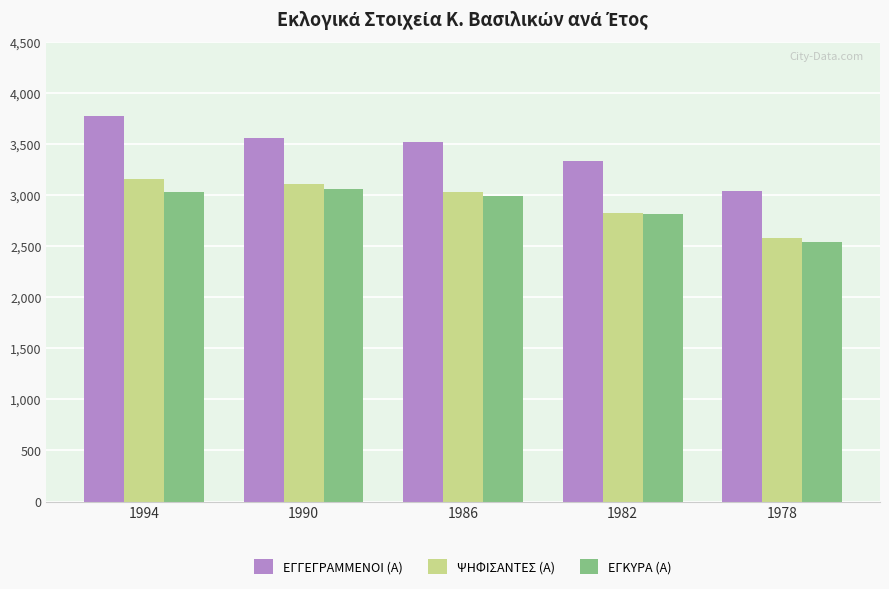

Reading left to right, extract all data points from this chart.

ΕΓΓΕΓΡΑΜΜΕΝΟΙ (Α): 1994=3774	1990=3554	1986=3524	1982=3335	1978=3043
ΨΗΦΙΣΑΝΤΕΣ (Α): 1994=3160	1990=3110	1986=3026	1982=2828	1978=2578
ΕΓΚΥΡΑ (Α): 1994=3029	1990=3063	1986=2990	1982=2811	1978=2543